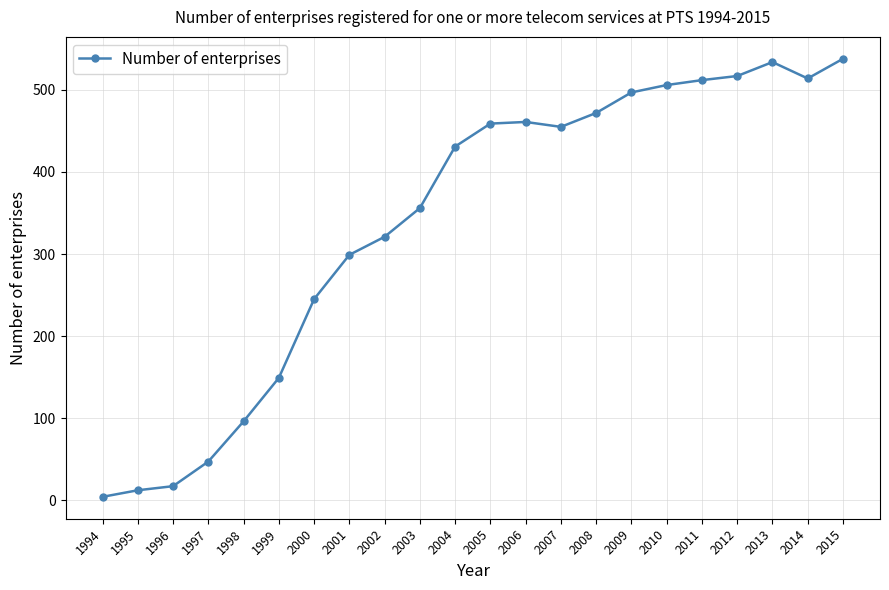

Which has a higher value, 2004 or 2005?

2005